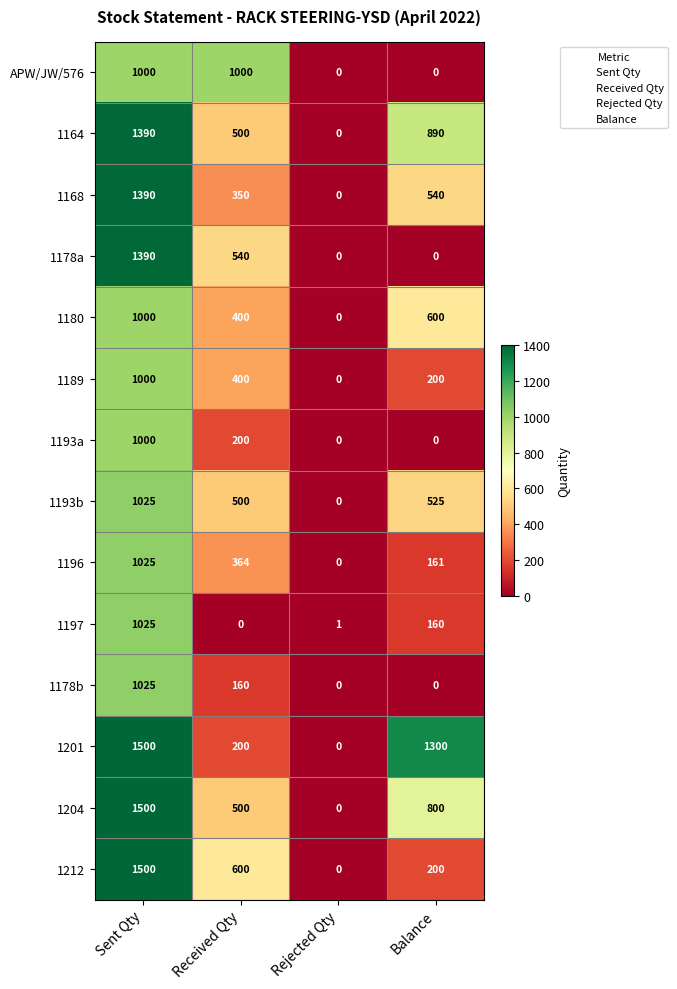

What is the spread (max minus min) of values at Received Qty?

1000